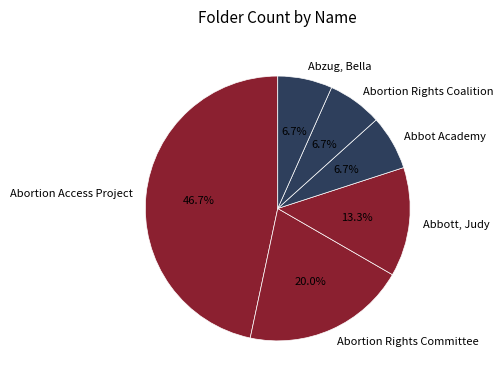

To the nearest percent, what is the average slice percentage?

17%